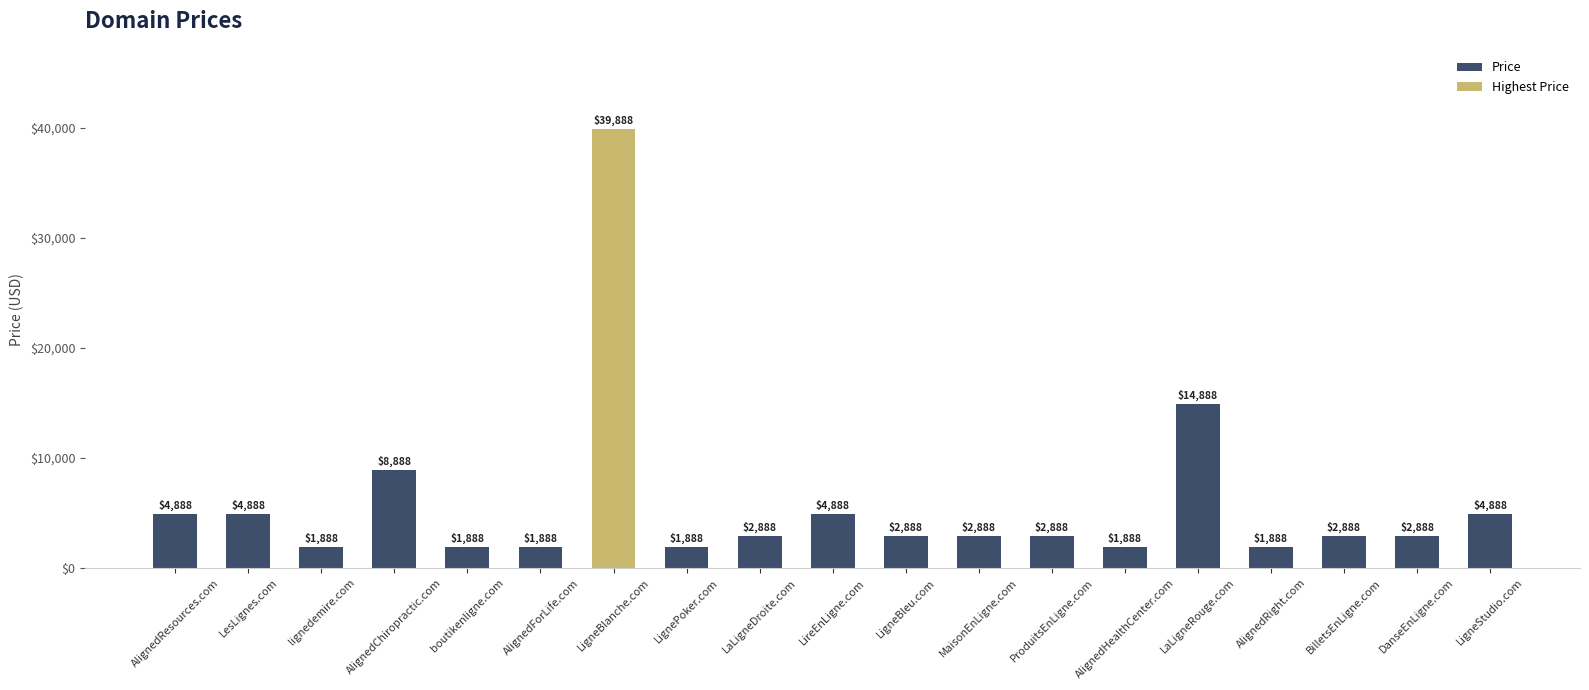

True or false: the data shows 2888 at LigneBleu.com.

True